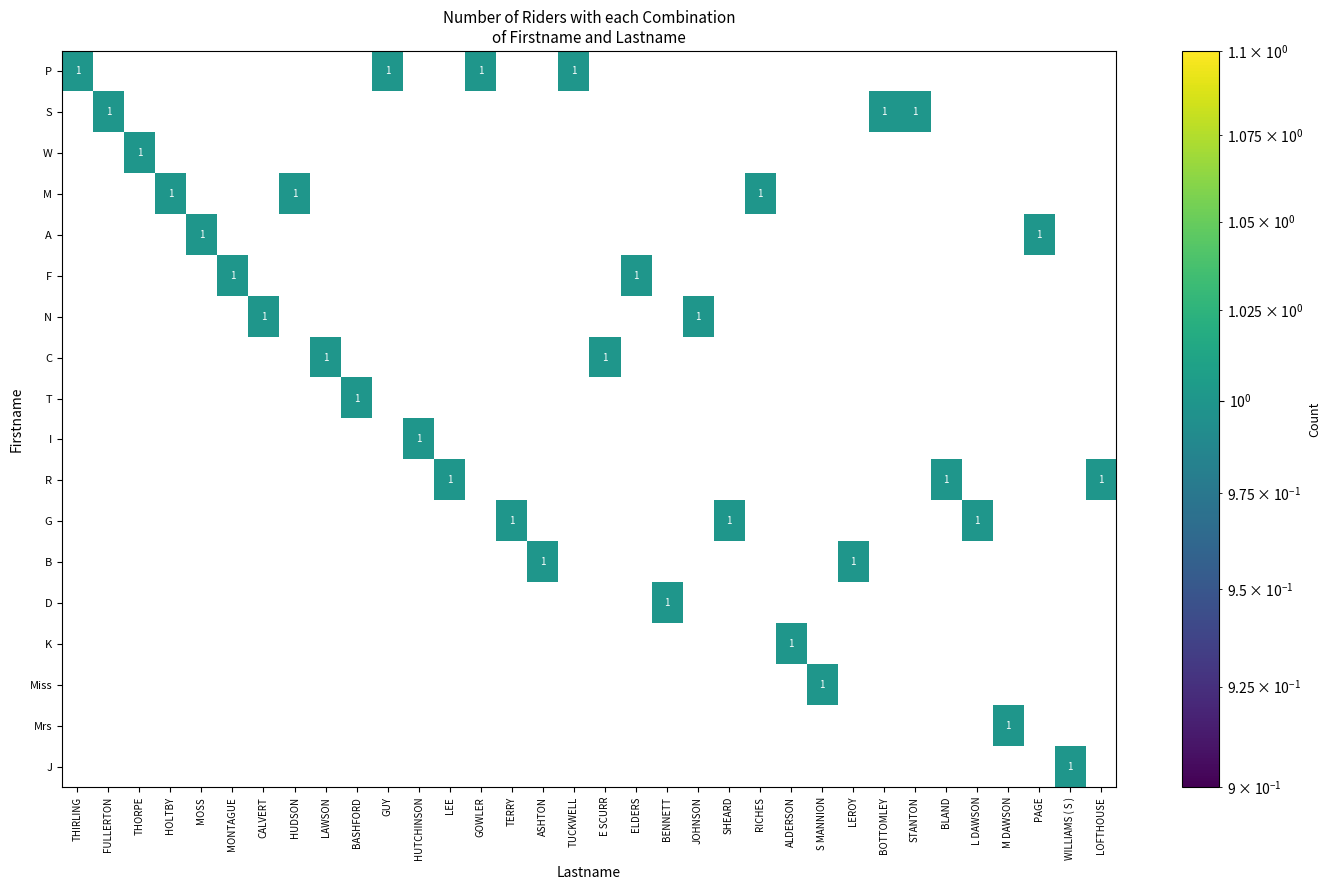

True or false: J has a value of 0 at STANTON.

True